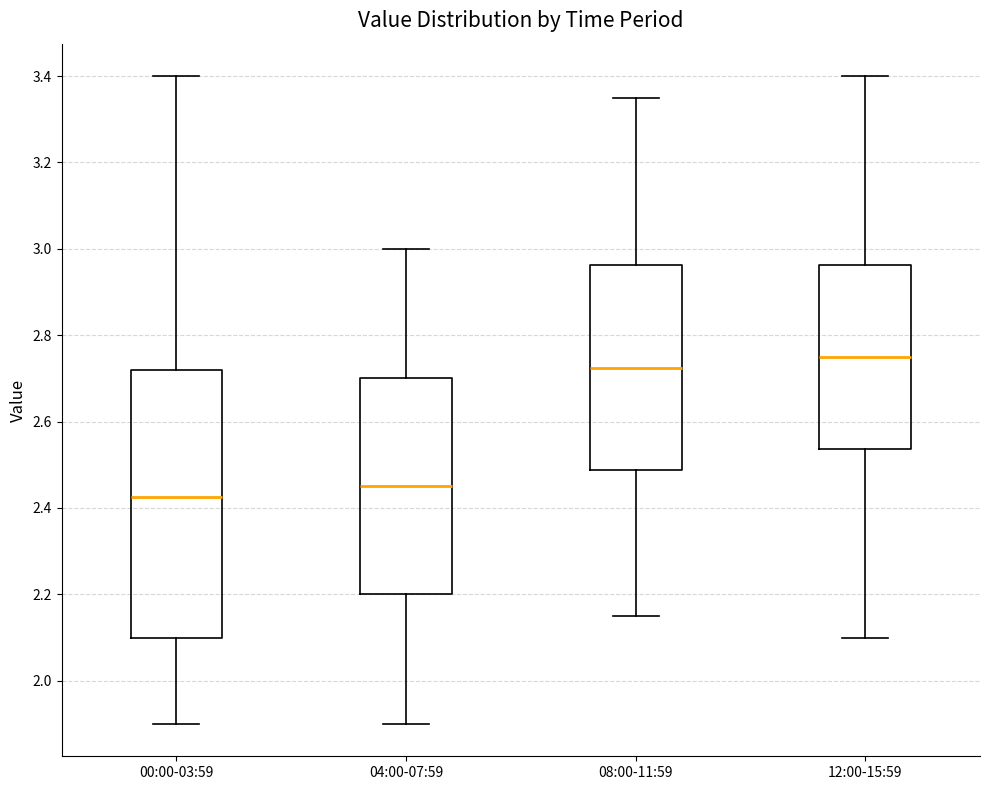

Which box's median line is the lowest?

00:00-03:59